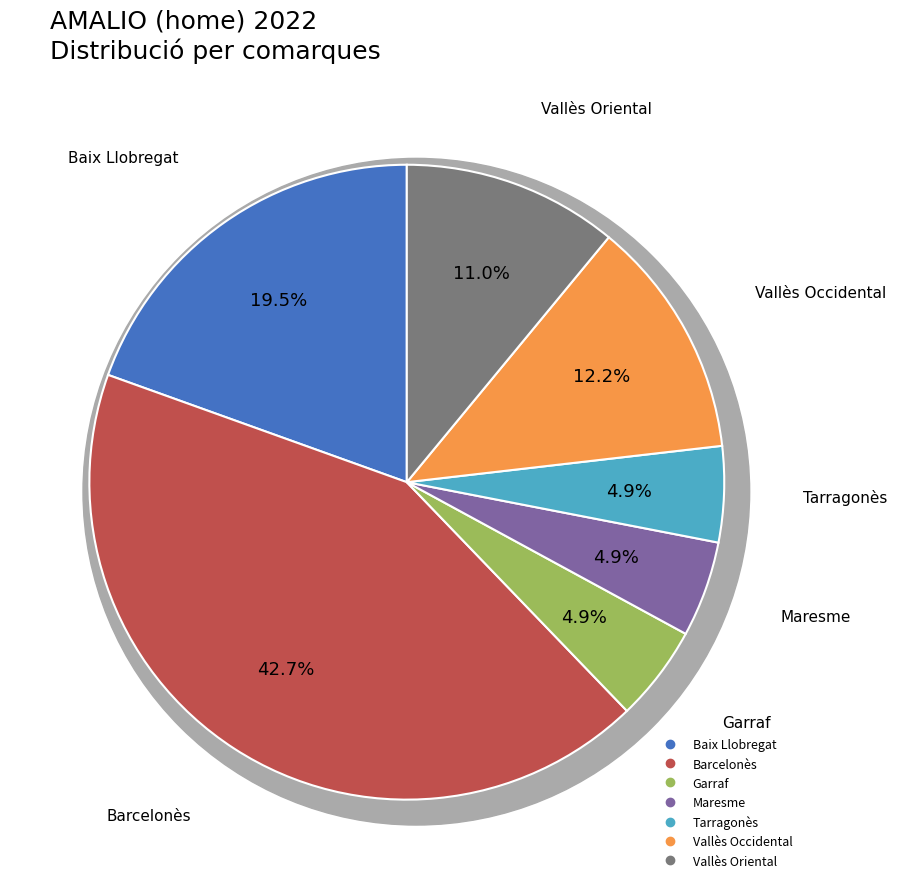

To the nearest percent, what percentage of the pie is Tarragonès?

5%